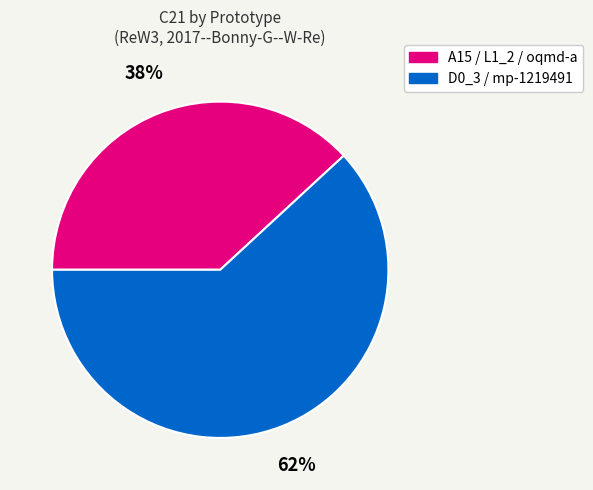

To the nearest percent, what is the difference between the largest and smallest slice percentages?

24%